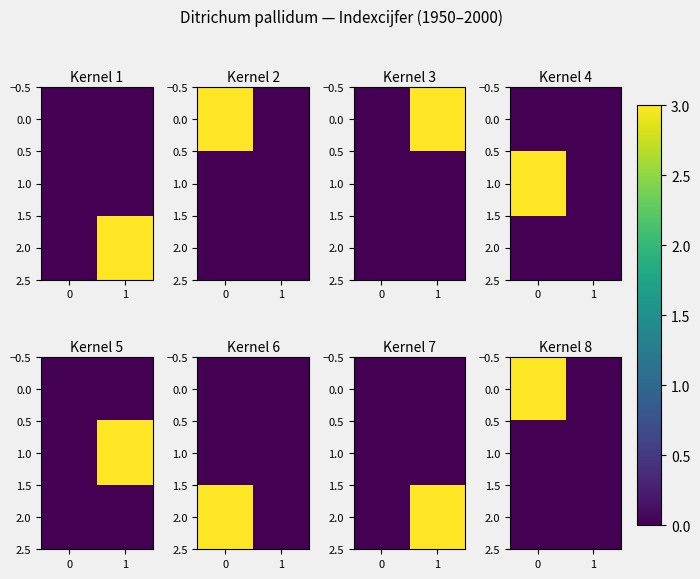

True or false: 0.0 has a value of 3 at 0.

True